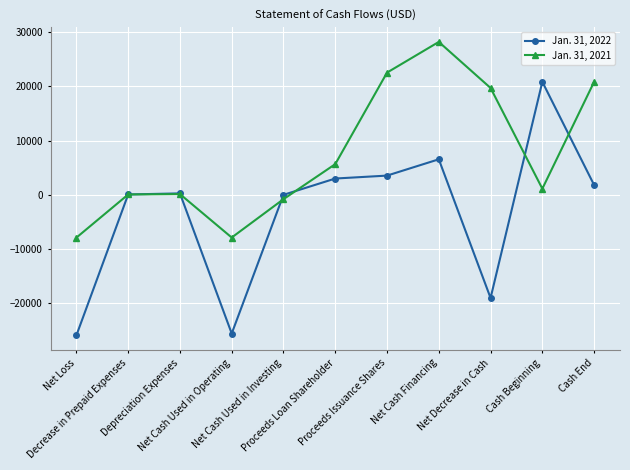

Rank the series at Net Loss from highest to lowest value.

Jan. 31, 2021, Jan. 31, 2022